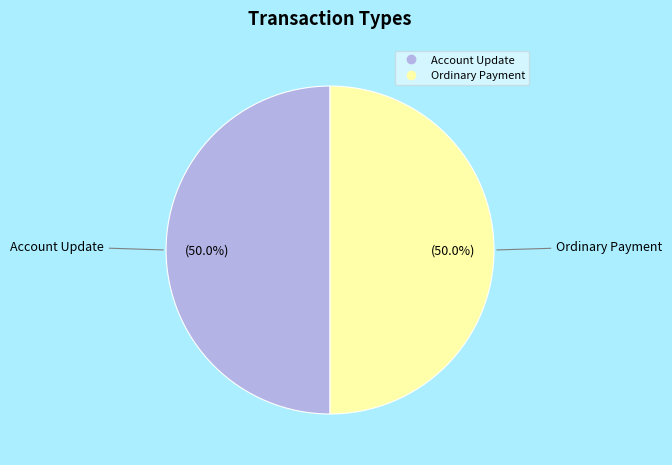

Do Account Update and Ordinary Payment together represent more than half of the pie?

Yes